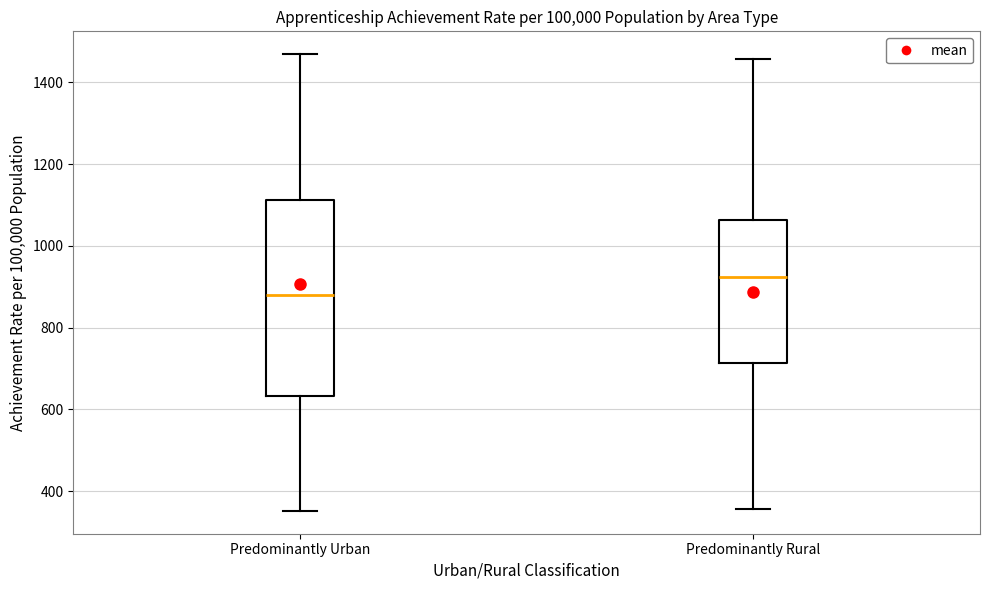

Where is the upper edge of the box for Predominantly Urban on the y-axis? The values are not printed on the chart, so give them approximately, as read against the axis.

1120